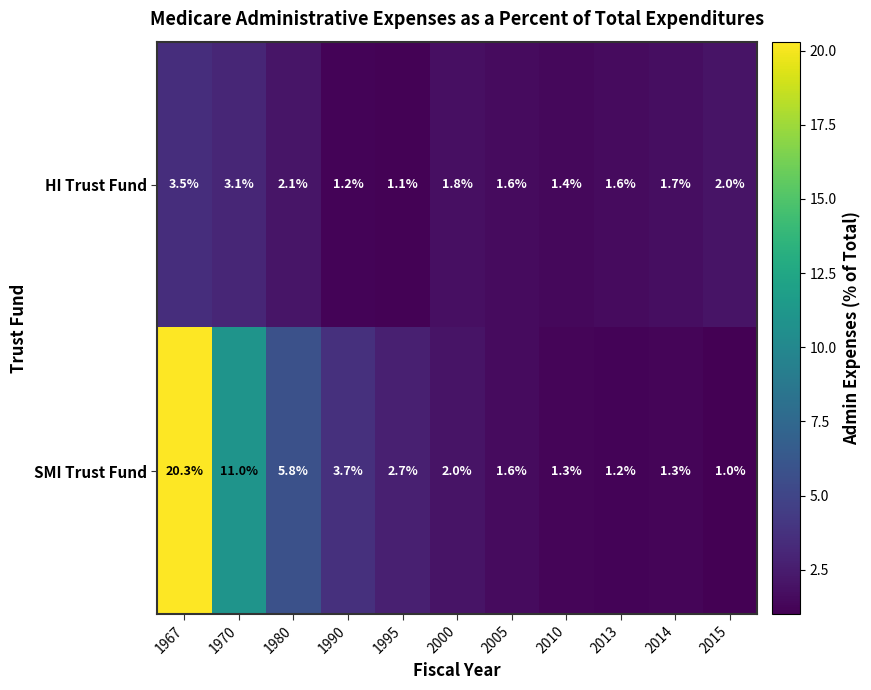

Where is SMI Trust Fund nearest to the value 10?

1970